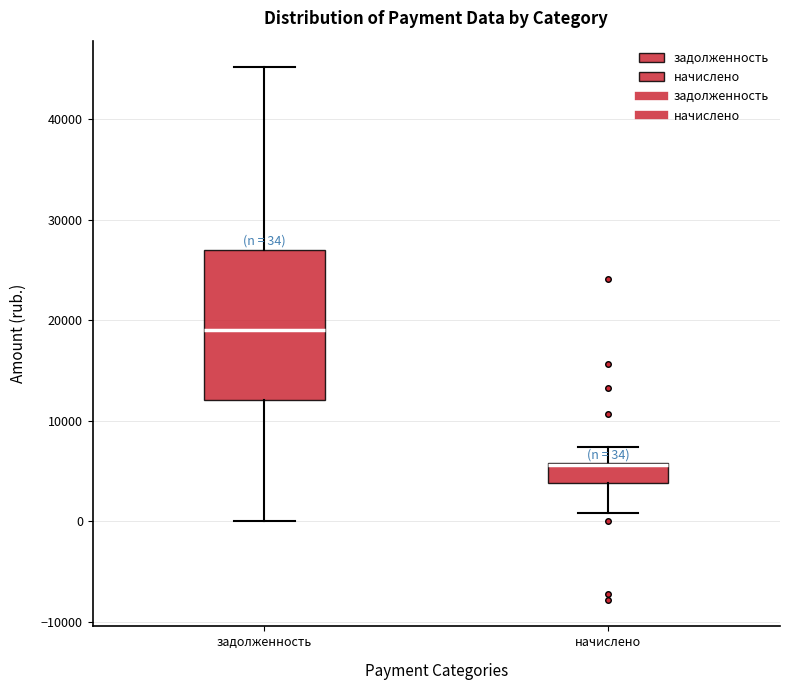

Comparing the boxes themselves (not the whiskers), which one is the tallest?

задолженность